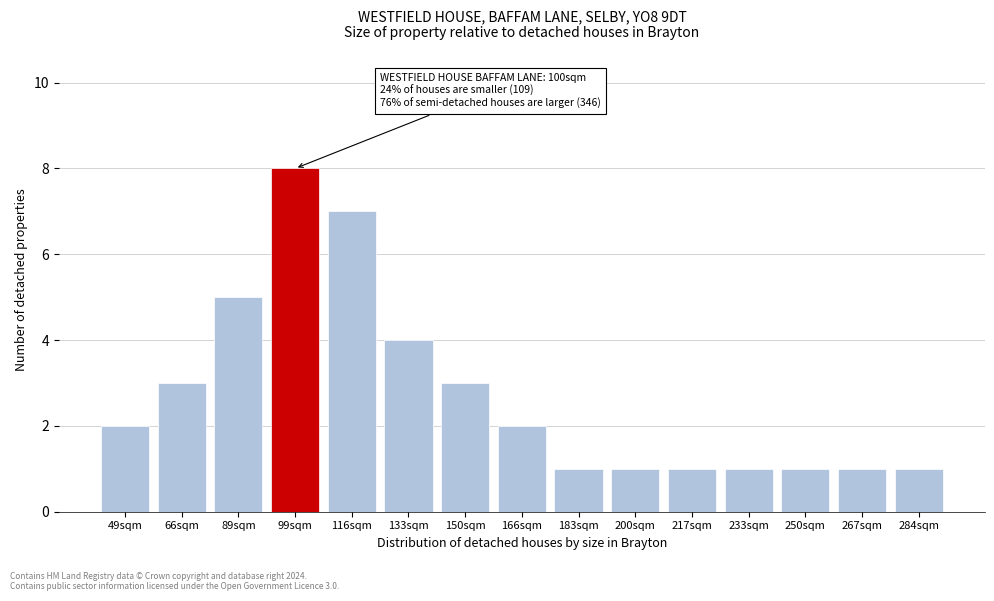

Reading right to left, transcribe all the data shown in this chart.

284sqm=1	267sqm=1	250sqm=1	233sqm=1	217sqm=1	200sqm=1	183sqm=1	166sqm=2	150sqm=3	133sqm=4	116sqm=7	99sqm=8	89sqm=5	66sqm=3	49sqm=2